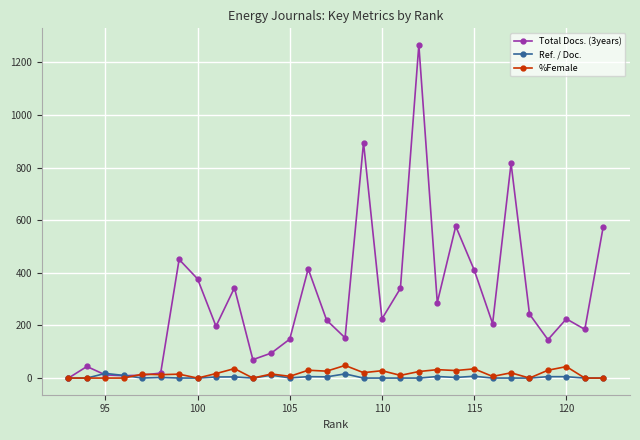

Which series has the largest range (max minus min)?

Total Docs. (3years)